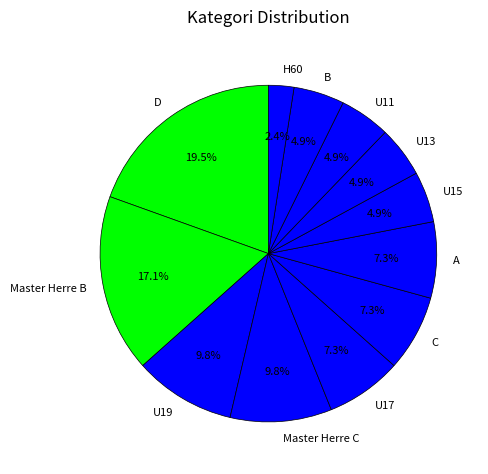

Which slice is the smallest?

H60